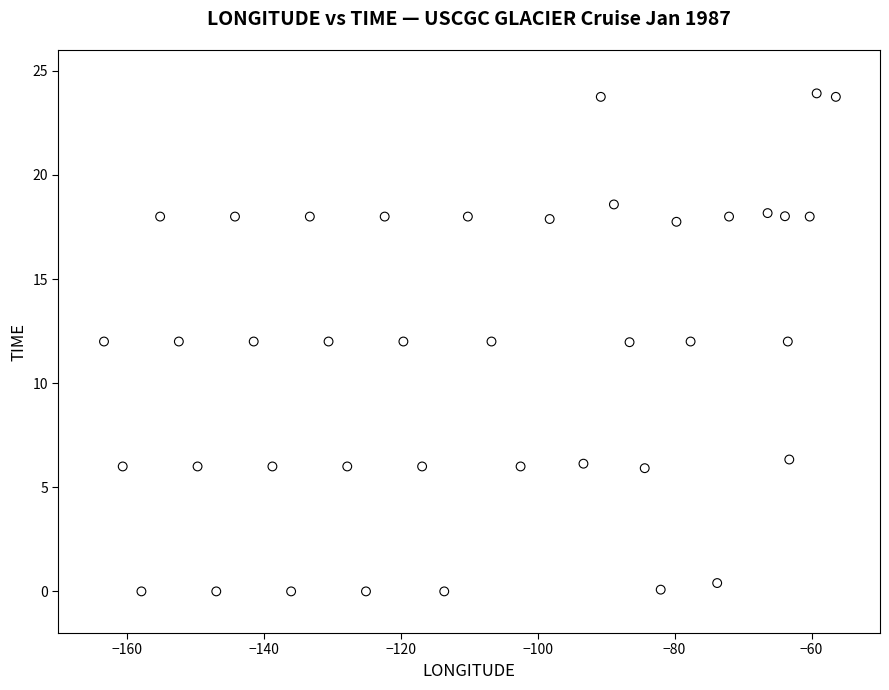

What is the range of Y values (max minus min)?

23.9